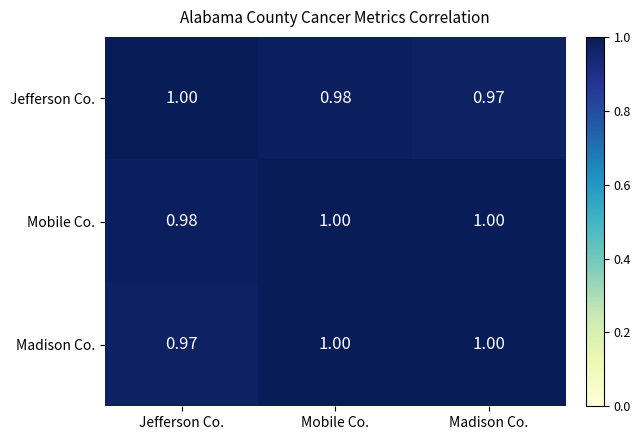

At which label is Madison Co. closest to 0?

Jefferson Co.